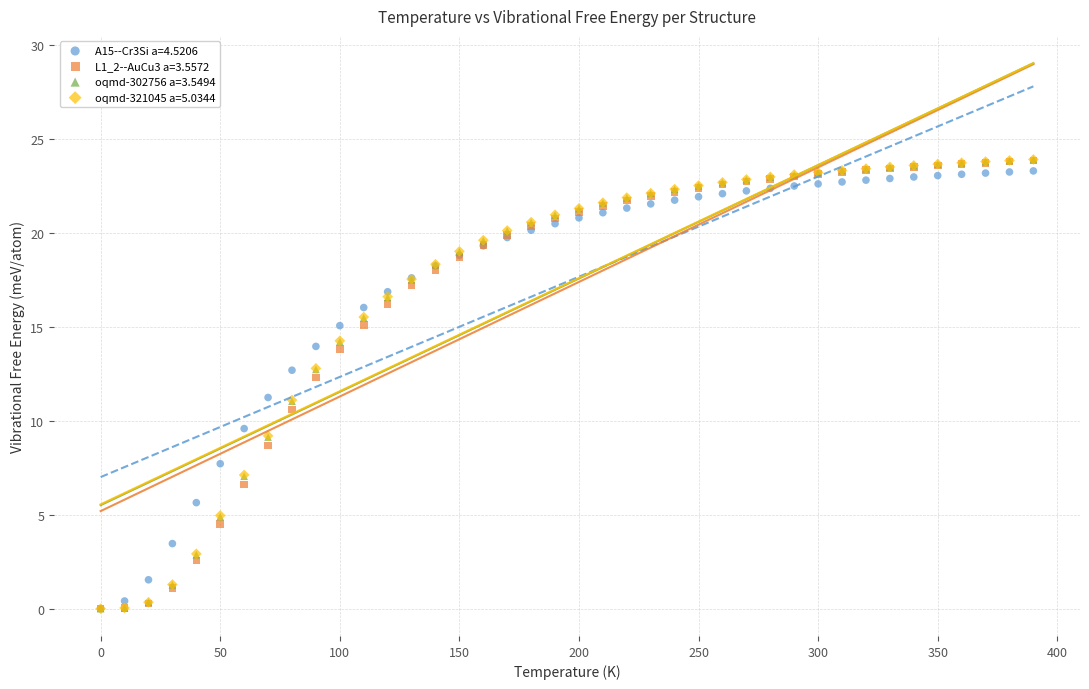

Which series has the widest spread of Y values?

oqmd-321045 a=5.0344